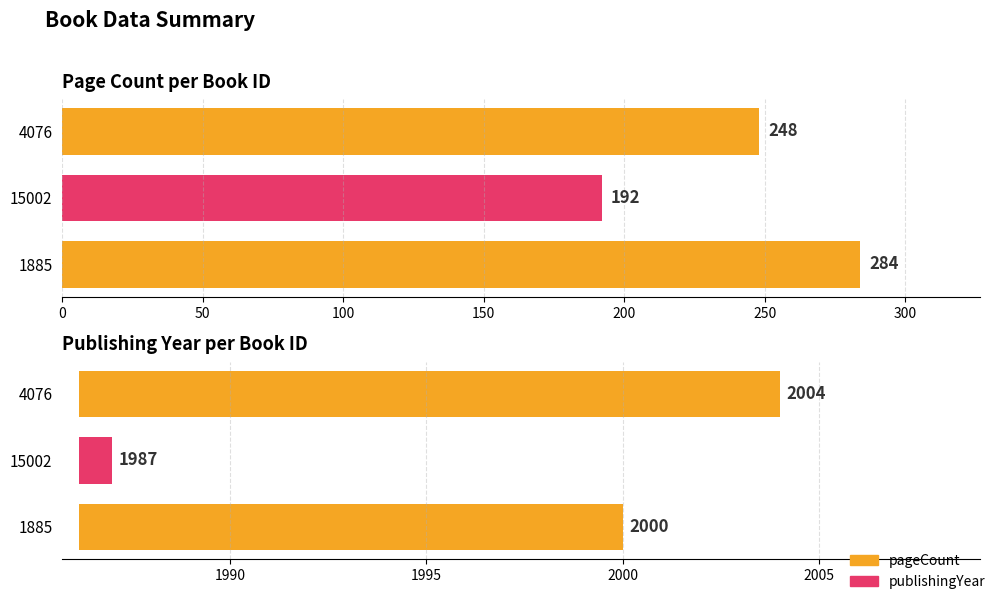

List the labels in order of value, largest first.

1885, 4076, 15002